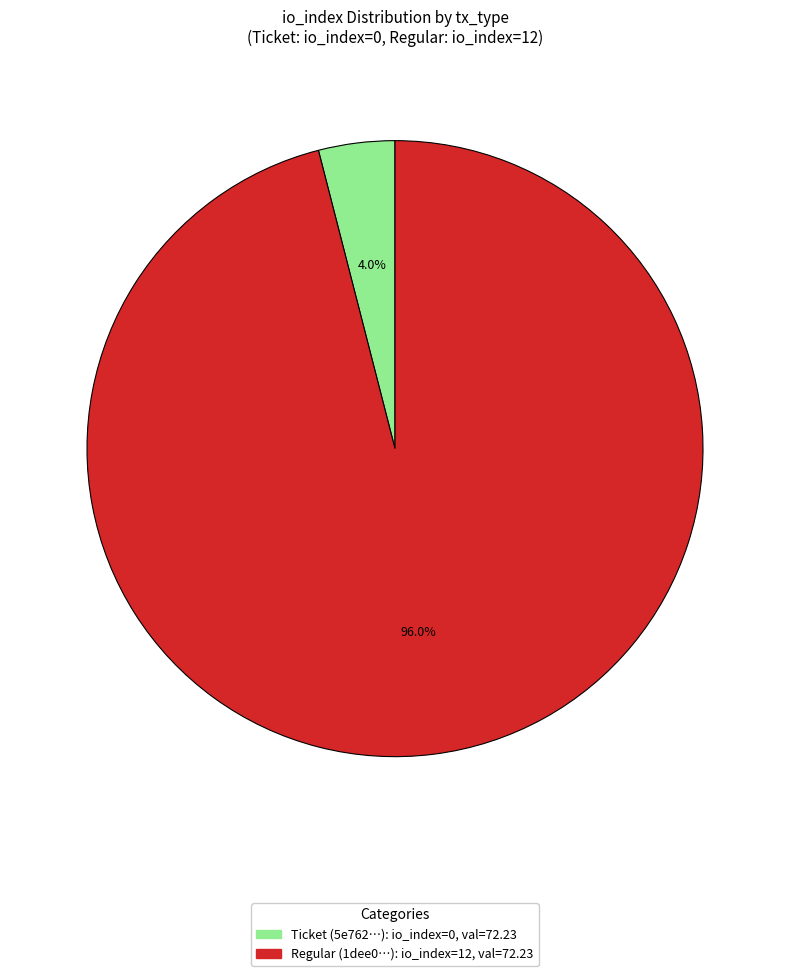

Is there any slice that represents more than half of the pie?

Yes